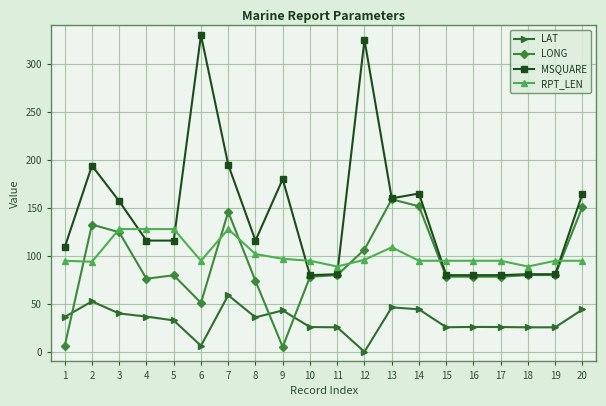

What is the minimum value shown in the chart?

0.2